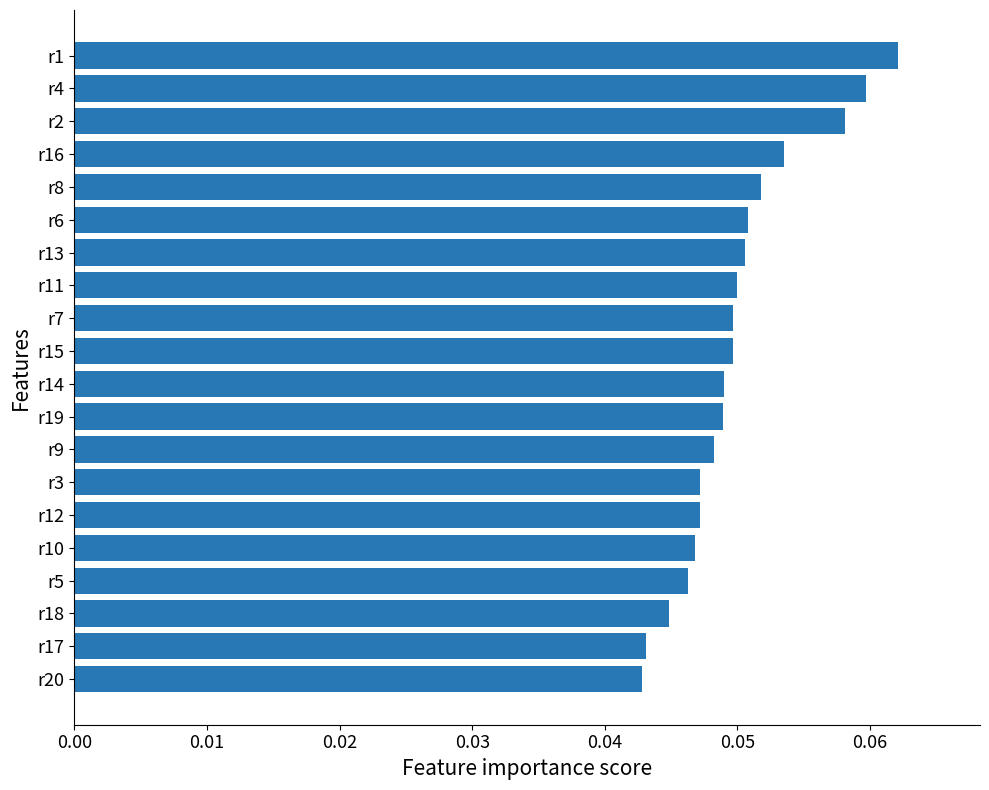

Which has a higher value, r15 or r9?

r15